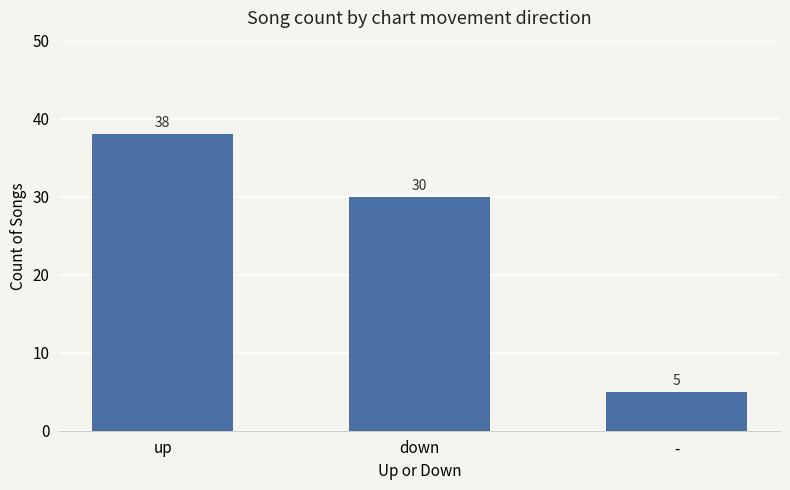

What is the maximum value shown in the chart?

38